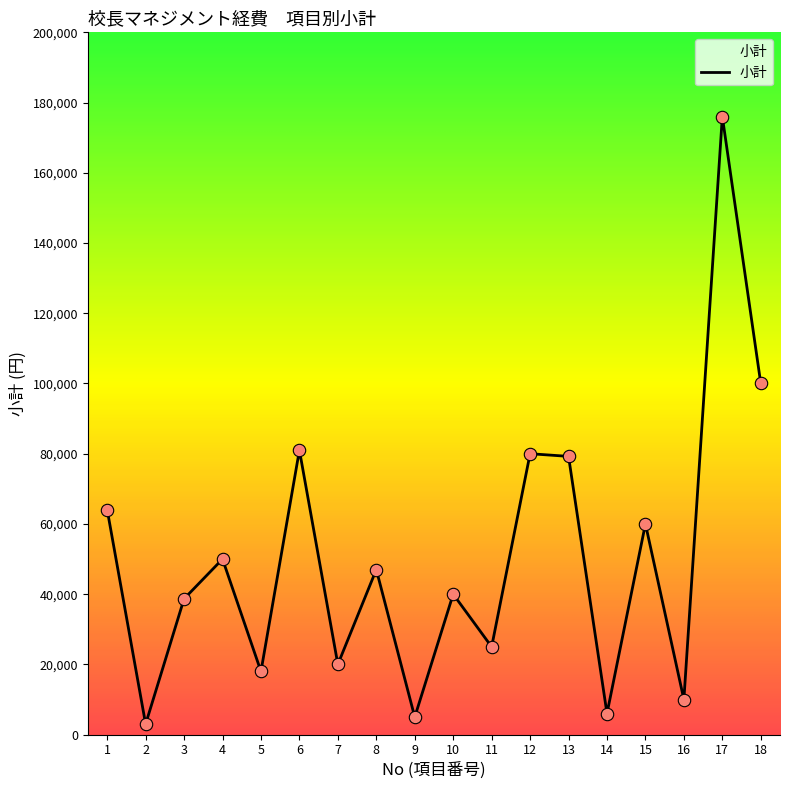

Between 9 and 15, which is larger?

15